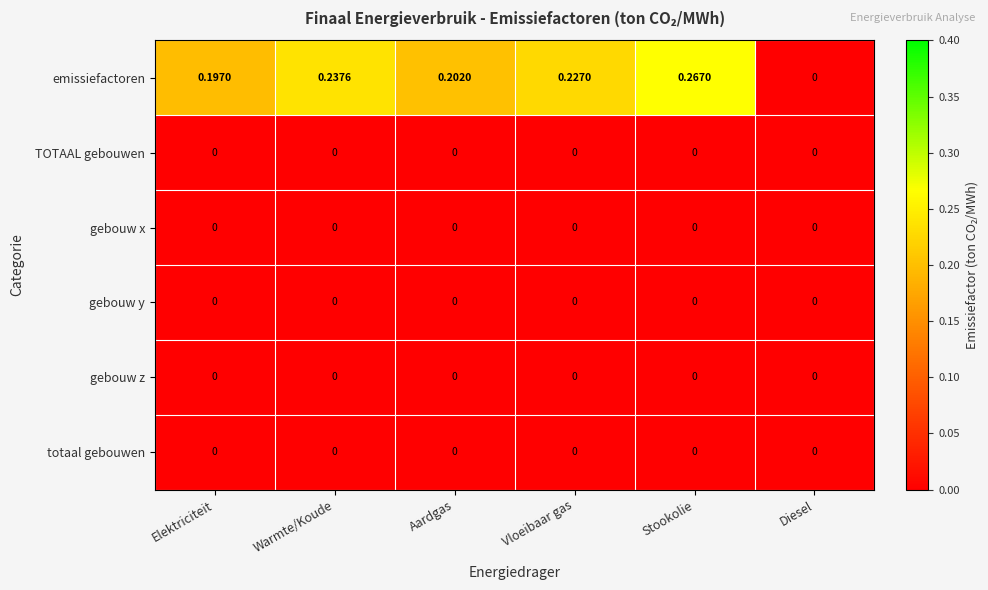

Which series has the widest spread of values?

emissiefactoren